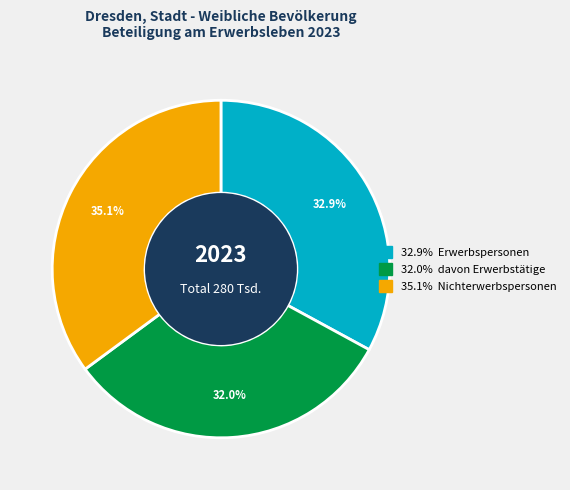

Is there any slice that represents more than half of the pie?

No